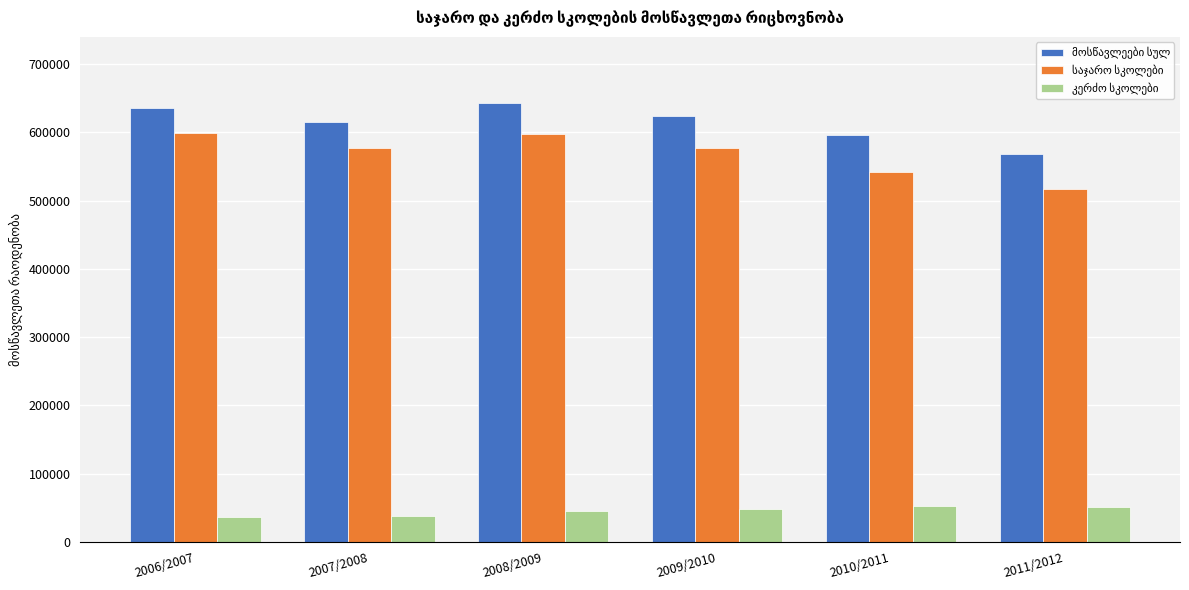

What is the spread (max minus min) of values at 2010/2011?

542367